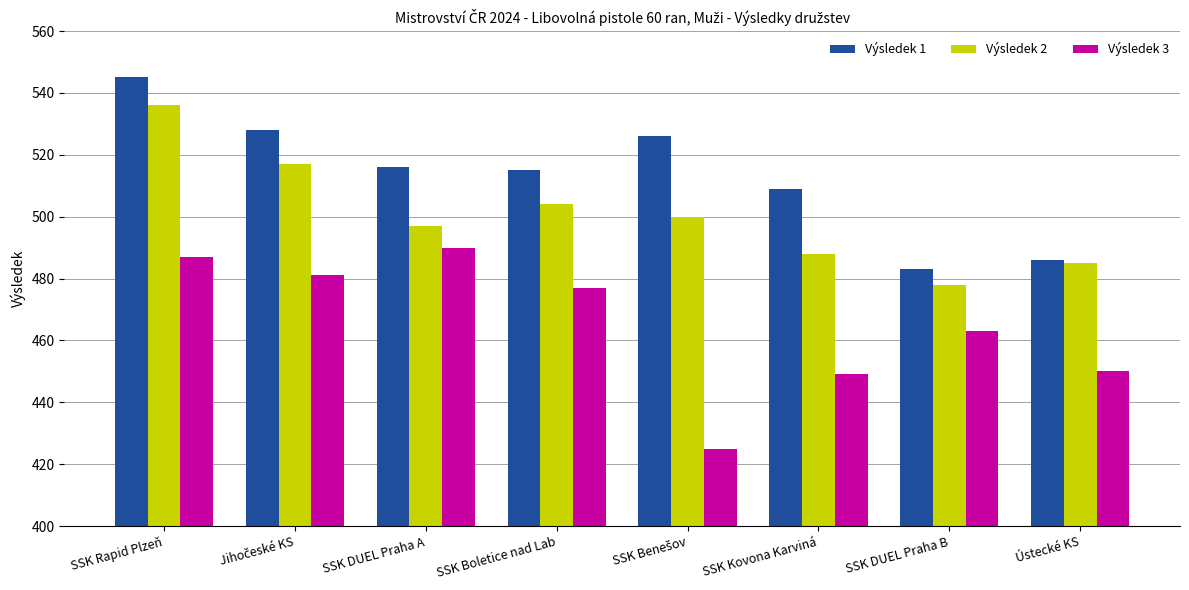

At SSK Boletice nad Lab, list the series in order from smallest to largest.

Výsledek 3, Výsledek 2, Výsledek 1